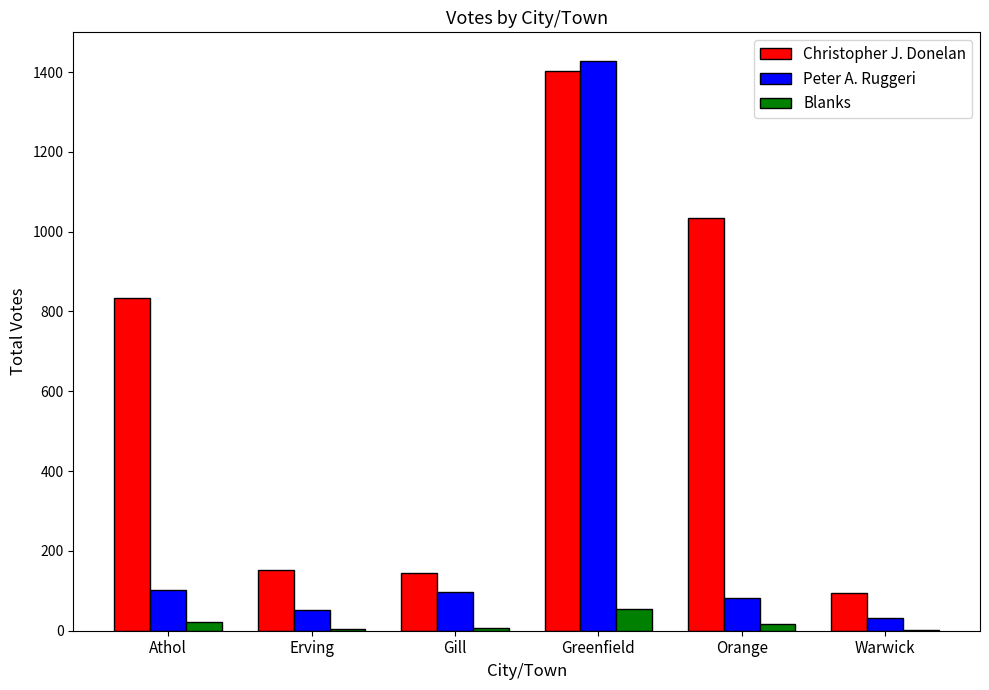

Which series has the largest total across all categories?

Christopher J. Donelan